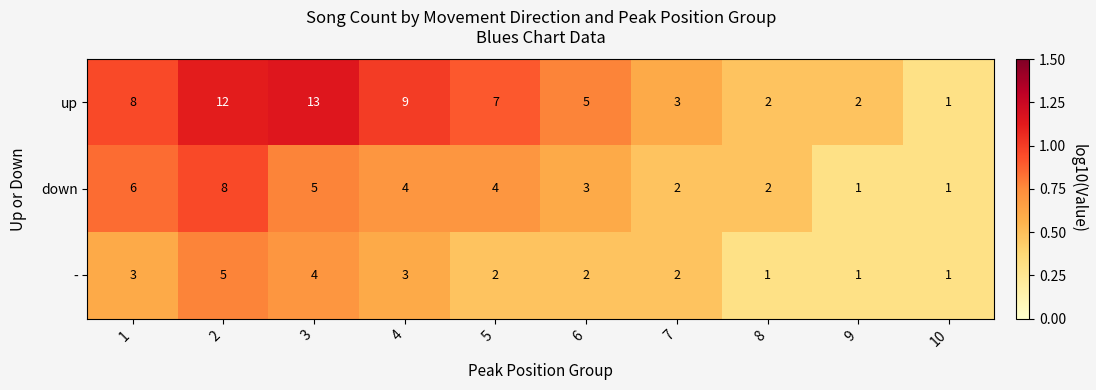

Reading right to left, what are all the values shown in this chart?

up: 1	2	2	3	5	7	9	13	12	8
down: 1	1	2	2	3	4	4	5	8	6
-: 1	1	1	2	2	2	3	4	5	3